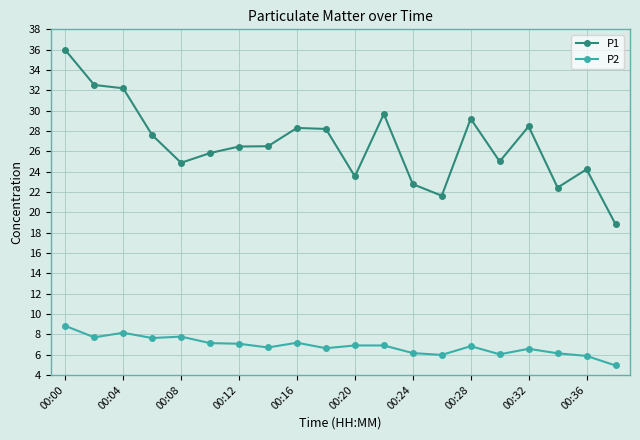

True or false: P1 has more than 1 interior local peaks.

True